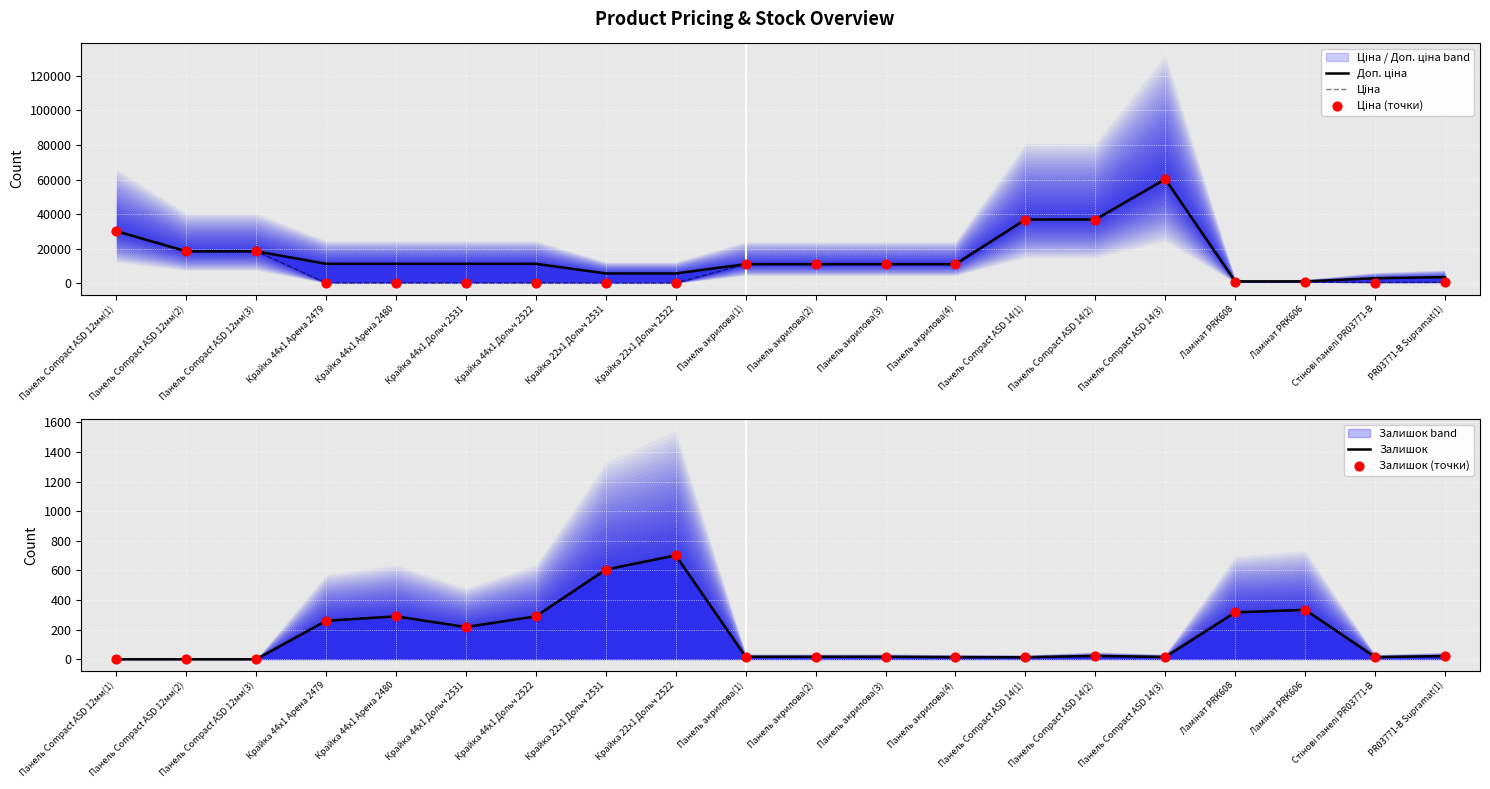

Which series contains the highest Y value?

Доп. ціна